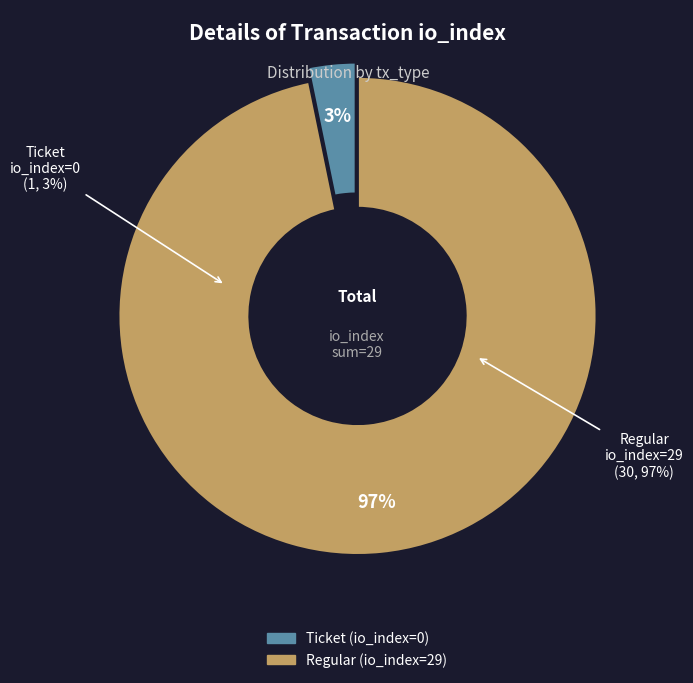

Count the number of slices in the pie.

2